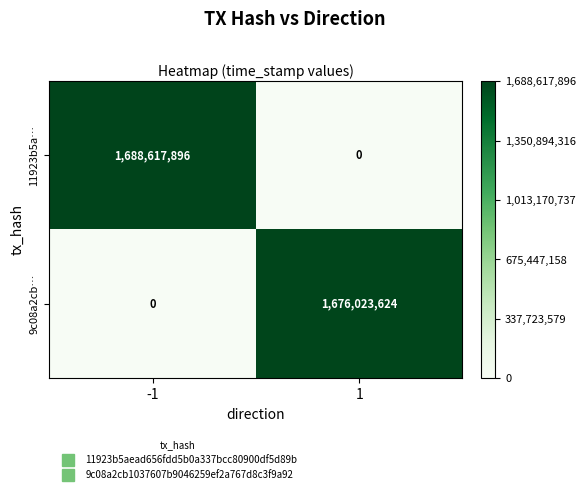

What is the difference between the 11923b5a… values at -1 and 1?

1688617896